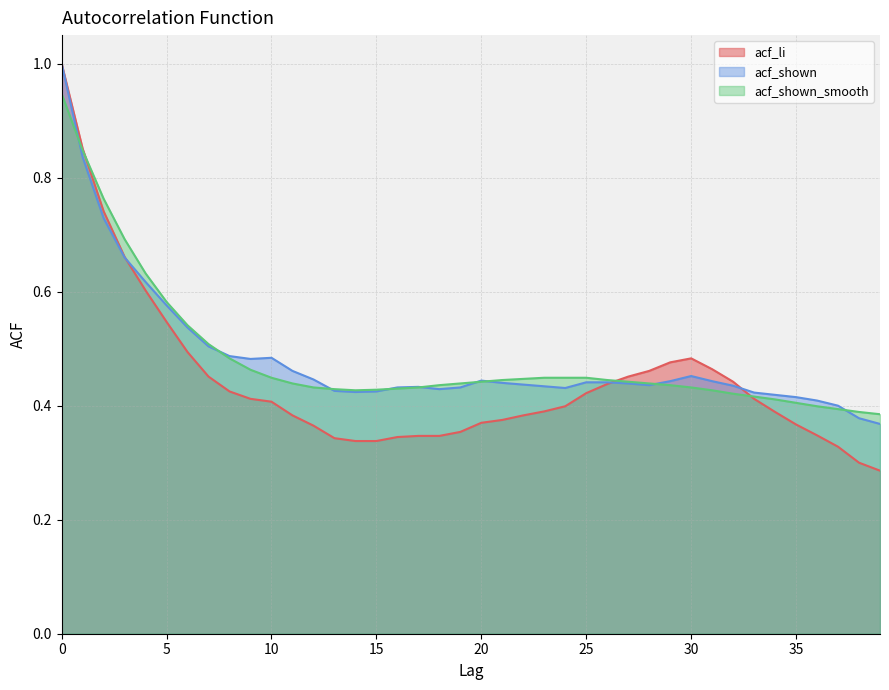

How many interior local valleys does the acf_shown series have?

5